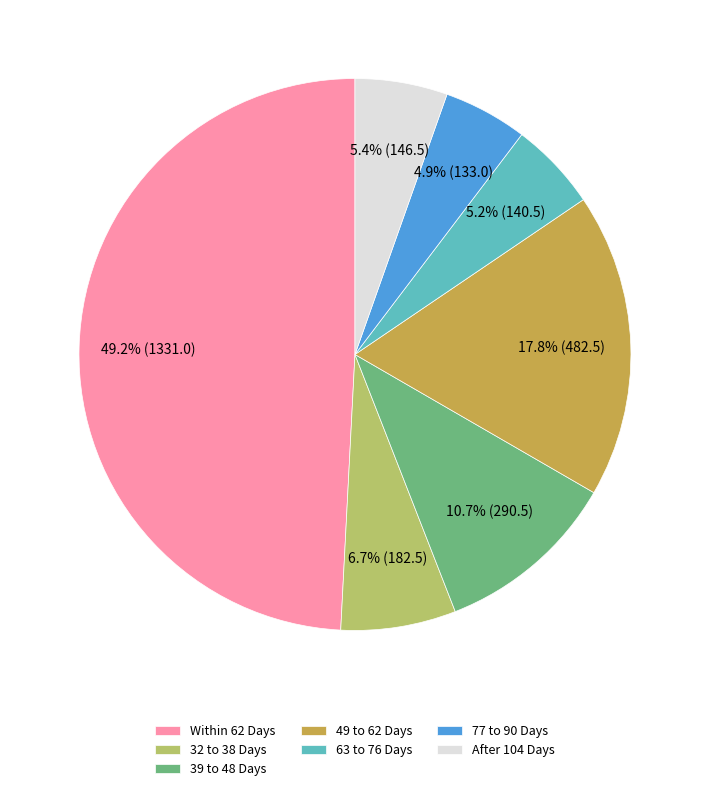

Does 63 to 76 Days account for over 50% of the chart?

No